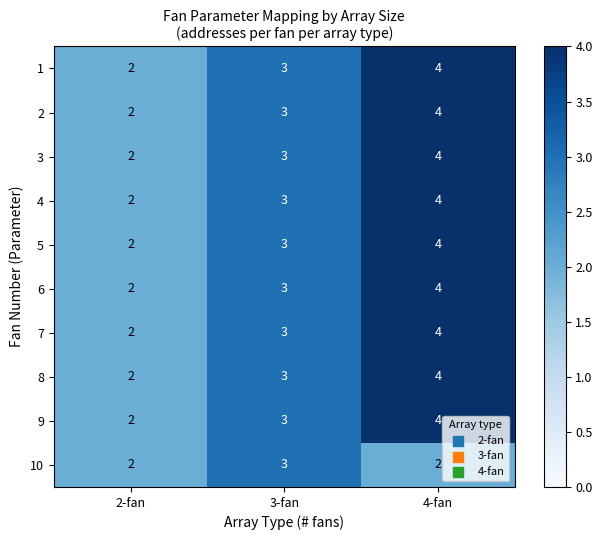

At which label does 4 reach its minimum?

2-fan